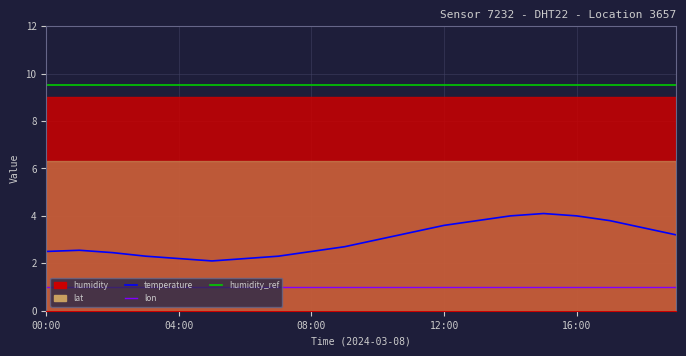

Does the chart have visible grid lines?

Yes